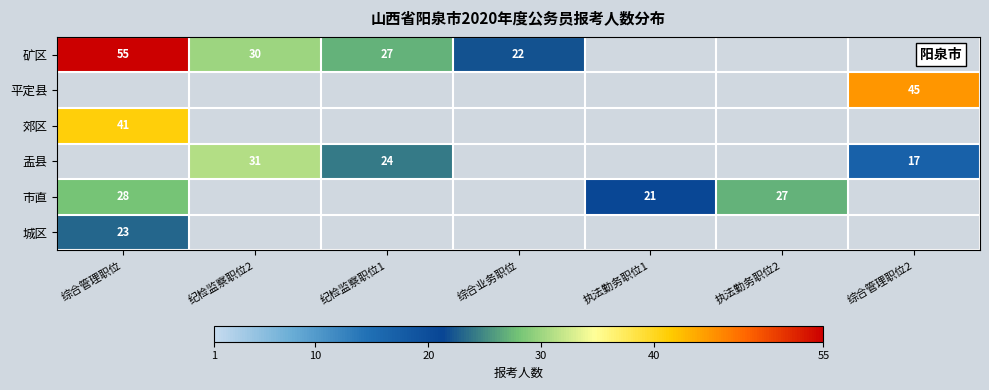

Which has a higher value, 综合业务职位 or 综合管理职位?

综合管理职位